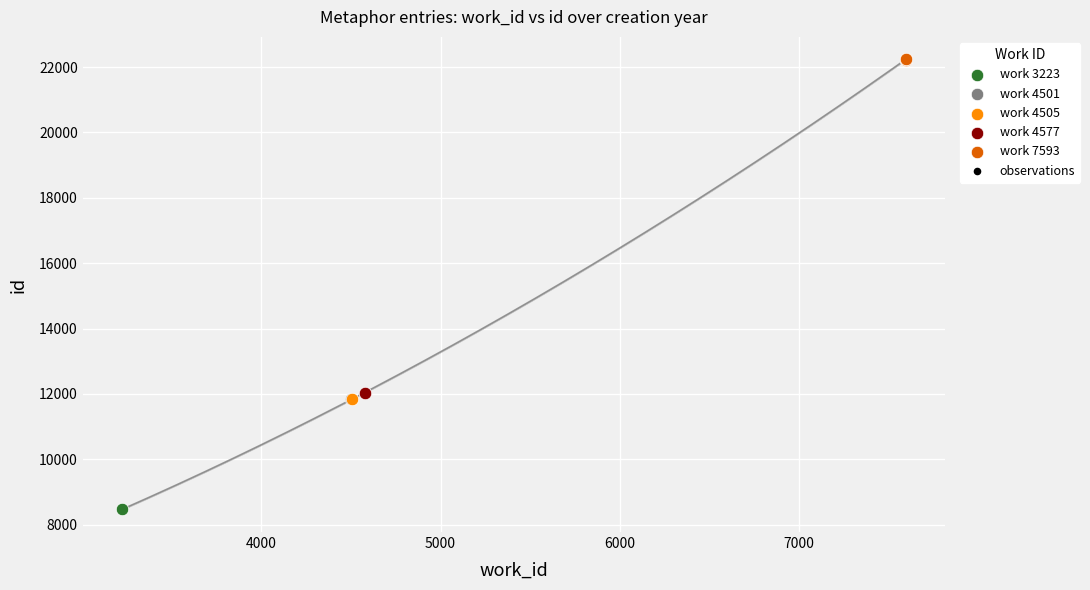

What is the change in value from 6000 to 8000?

+10189